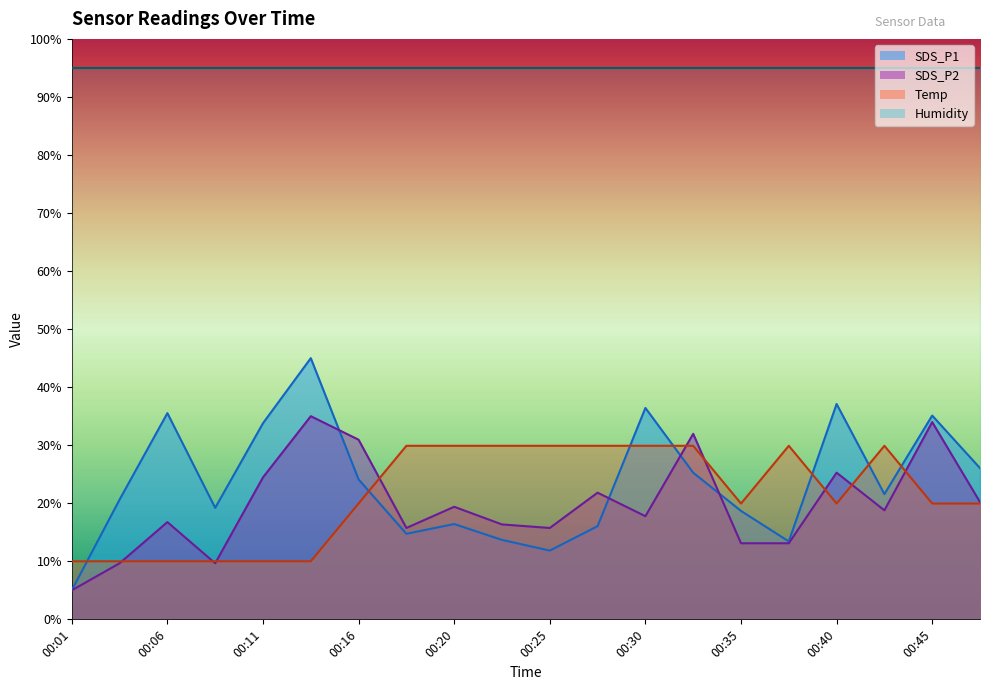

List the labels in order of SDS_P2 value, largest first.

00:13, 00:45, 00:33, 00:16, 00:40, 00:11, 00:28, 00:47, 00:20, 00:42, 00:30, 00:06, 00:23, 00:18, 00:25, 00:35, 00:37, 00:03, 00:08, 00:01